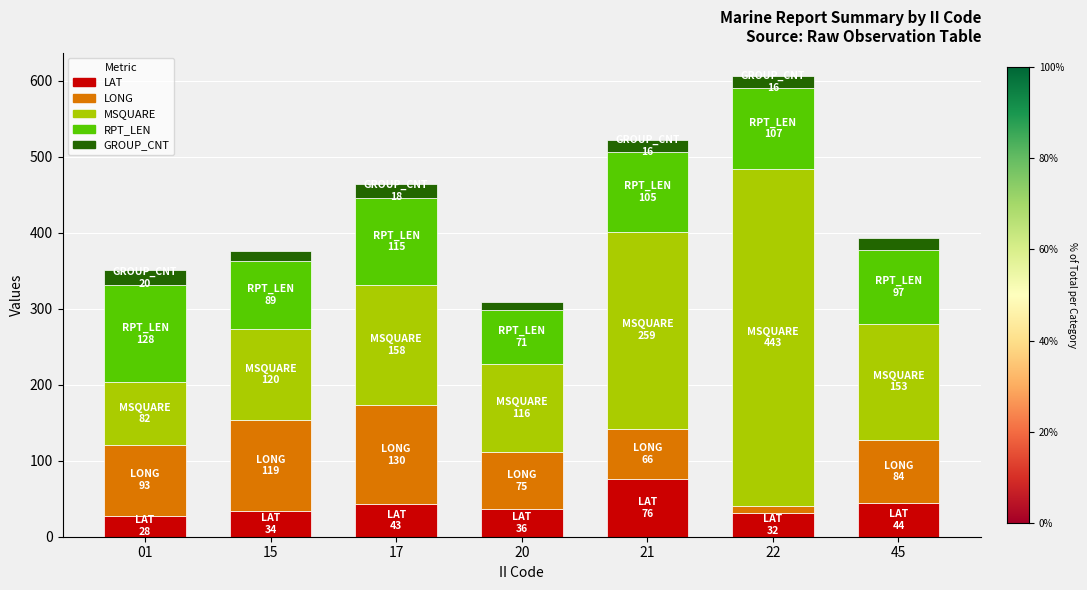

At which category is the sum across all series the highest?

22